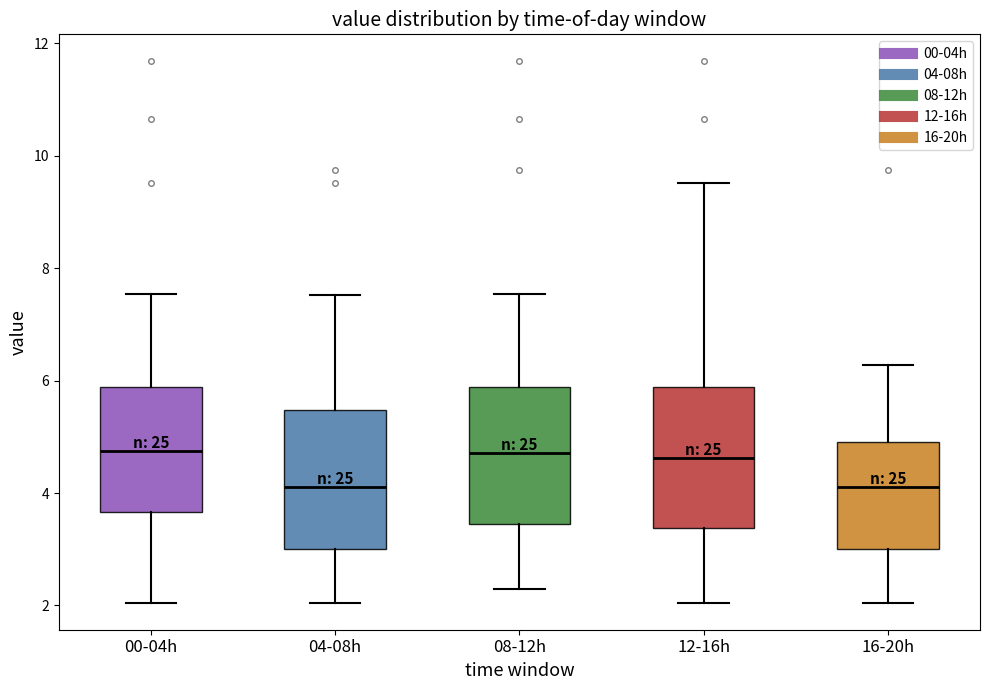

Where is the lower edge of the box for 04-08h on the y-axis? The values are not printed on the chart, so give them approximately, as read against the axis.

3.0